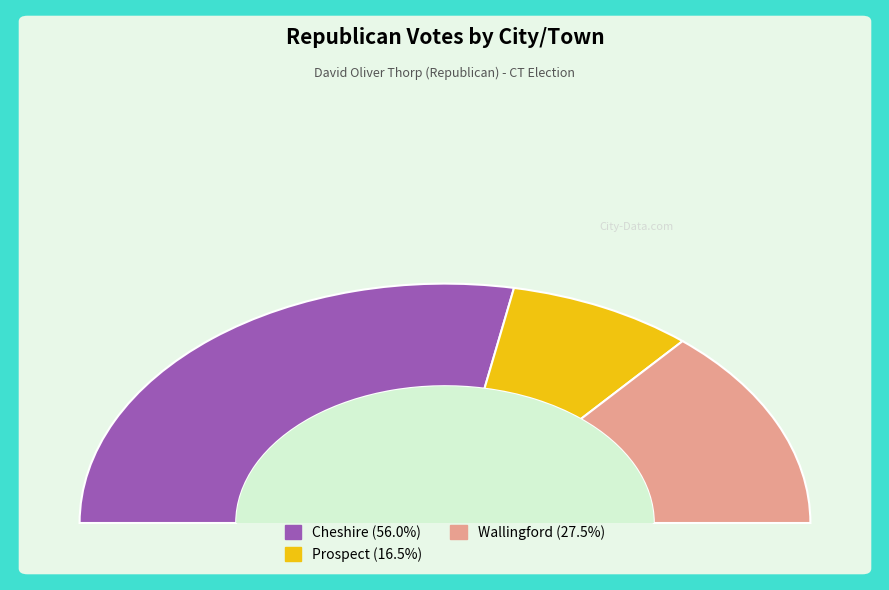

Do Cheshire and Wallingford together represent more than half of the pie?

Yes